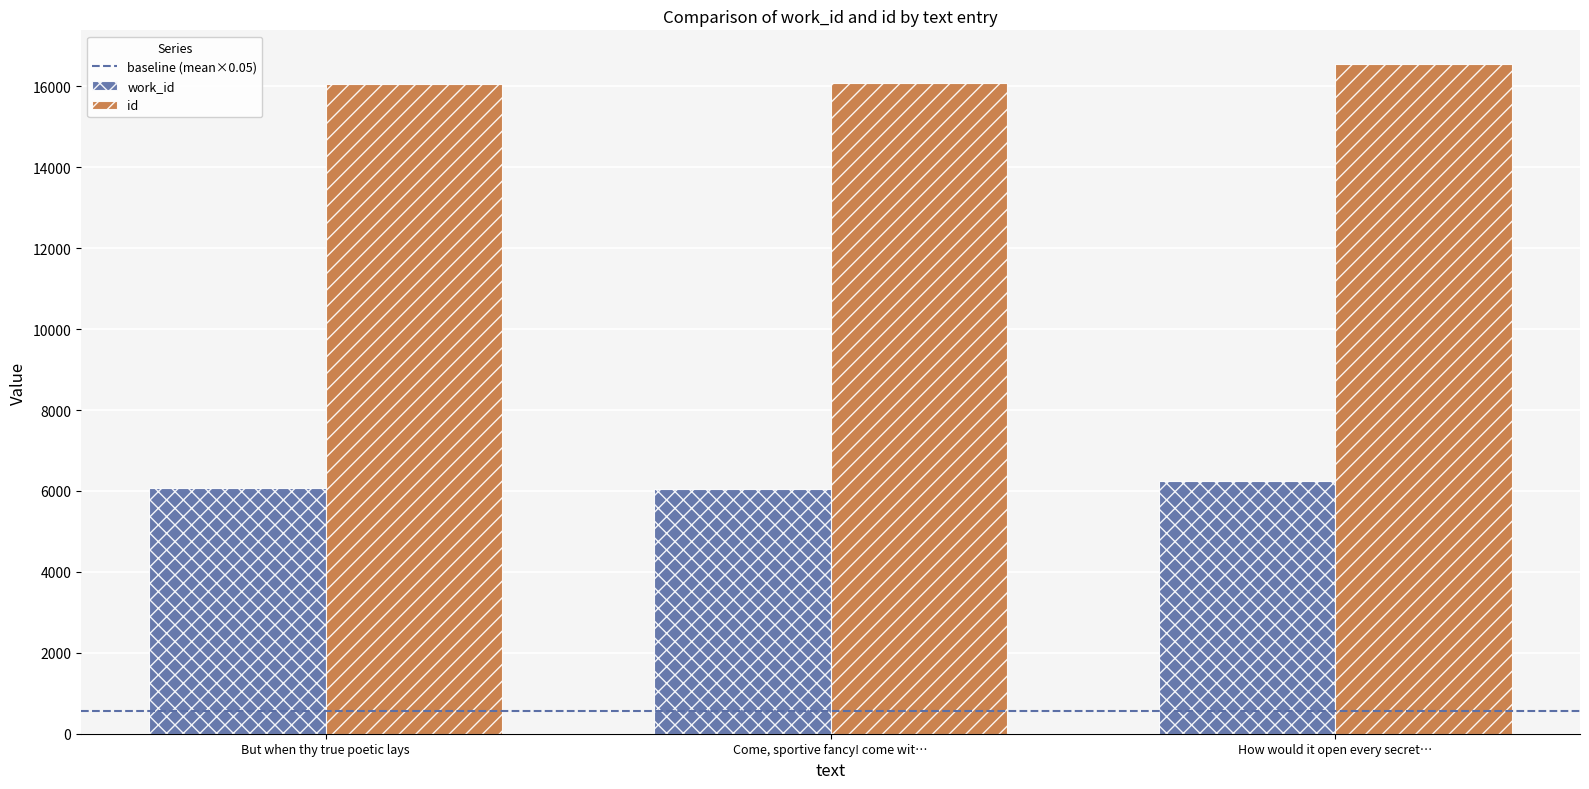

Which series has the largest range (max minus min)?

id